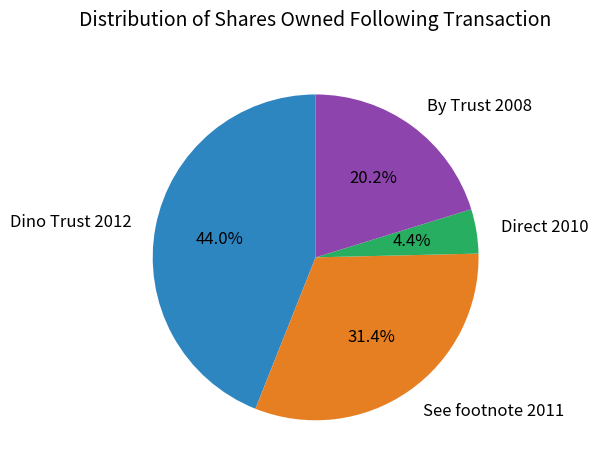

To the nearest percent, what is the difference between the largest and smallest slice percentages?

40%